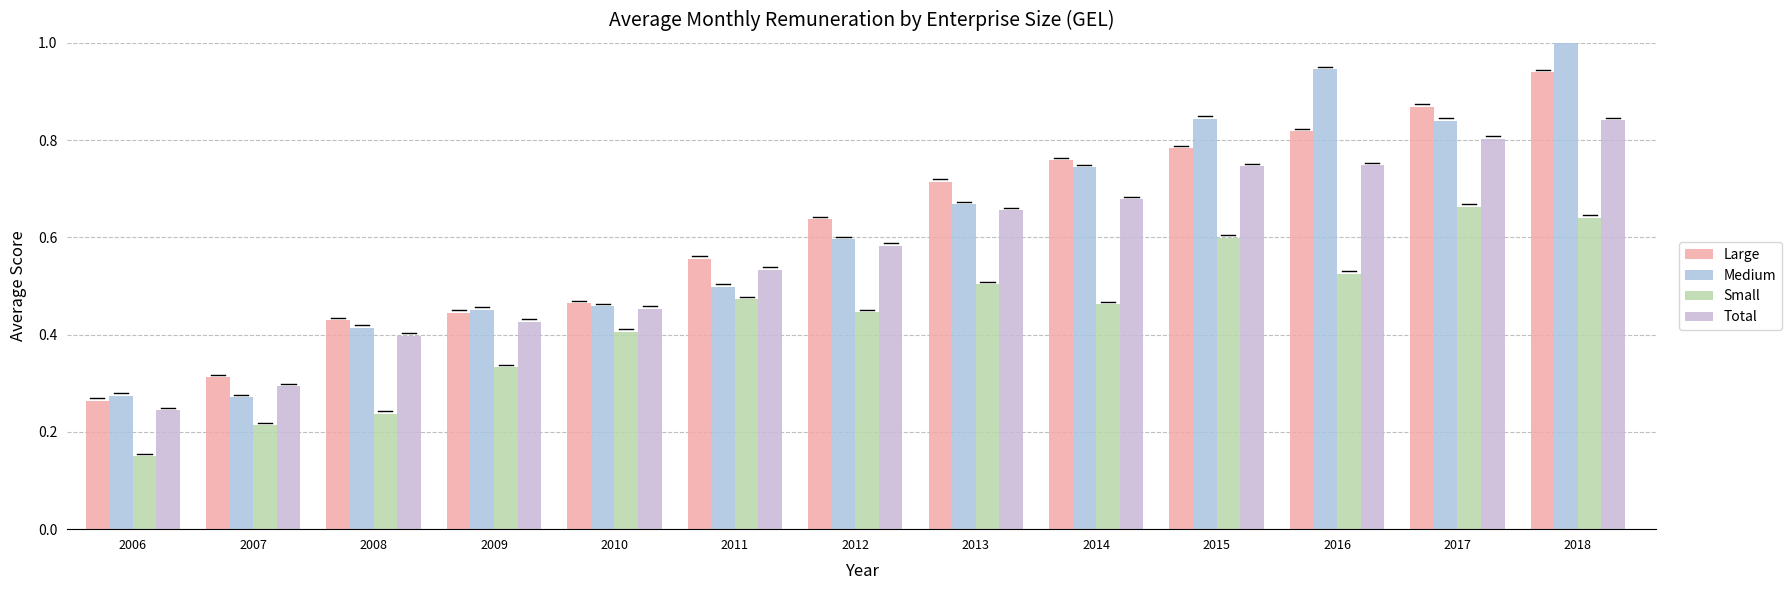

What is the sum of the Large values at 2011 and 2018?

1.5